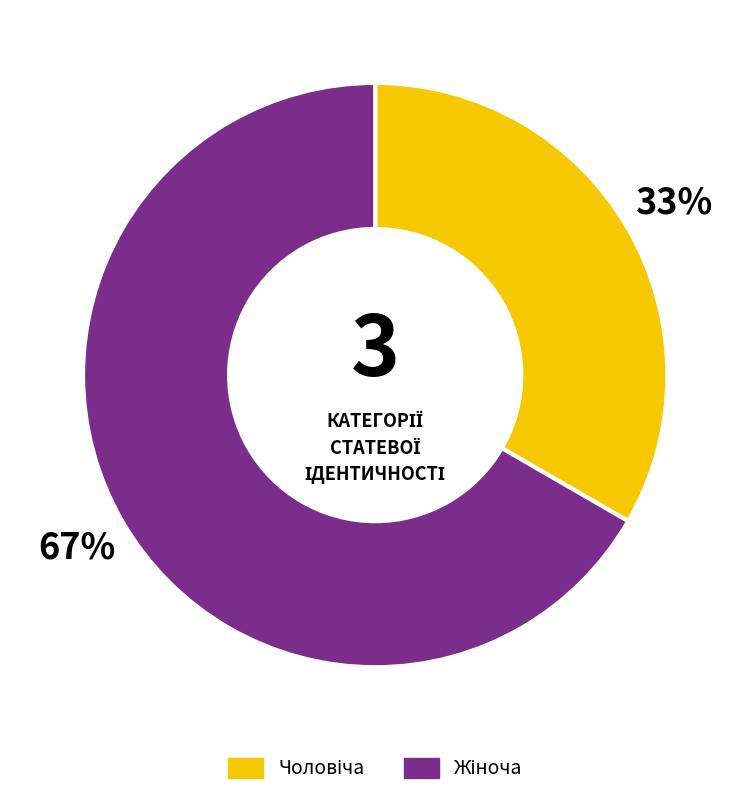

To the nearest percent, what is the average slice percentage?

50%